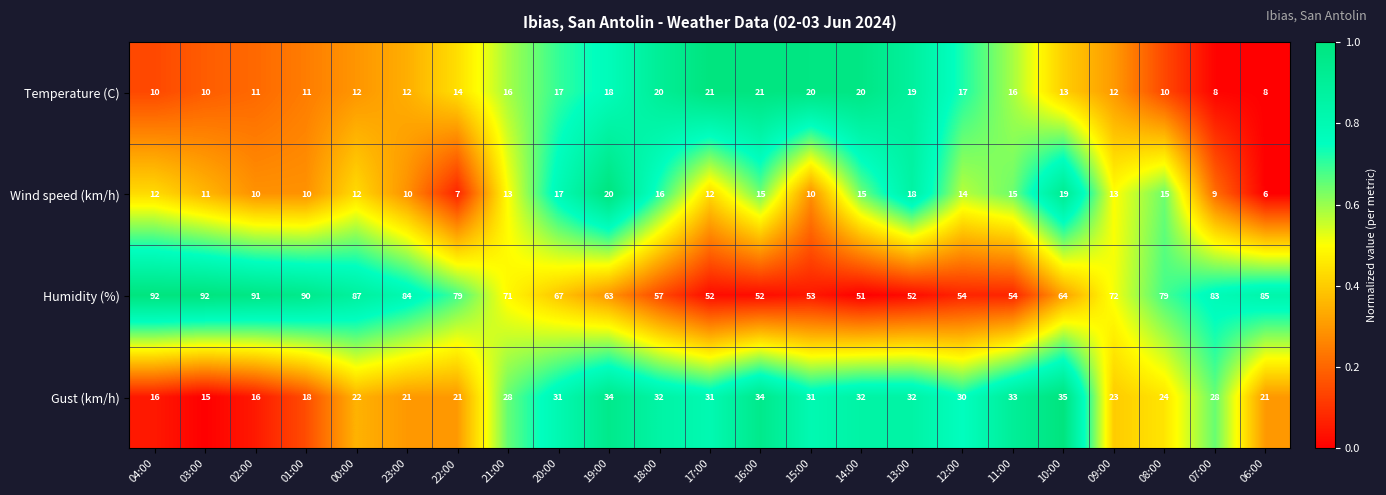

What is the sum of all Humidity (%) values?

1624